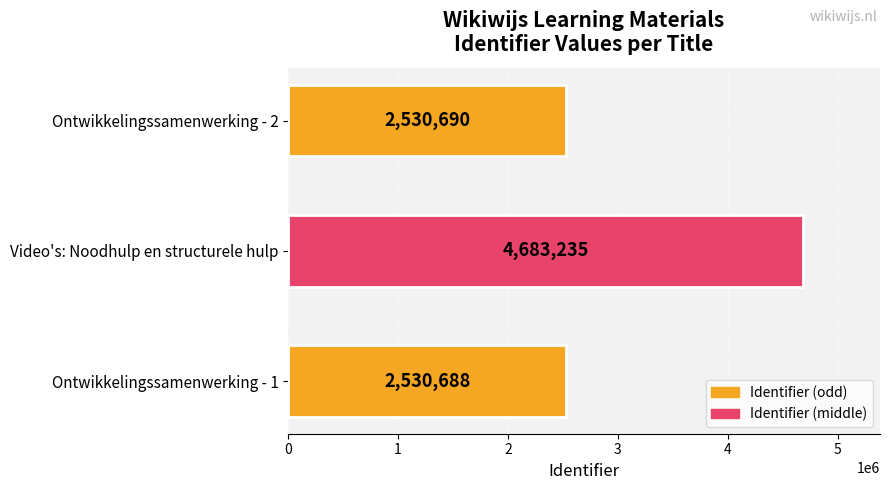

What is the sum of all values?

9744613